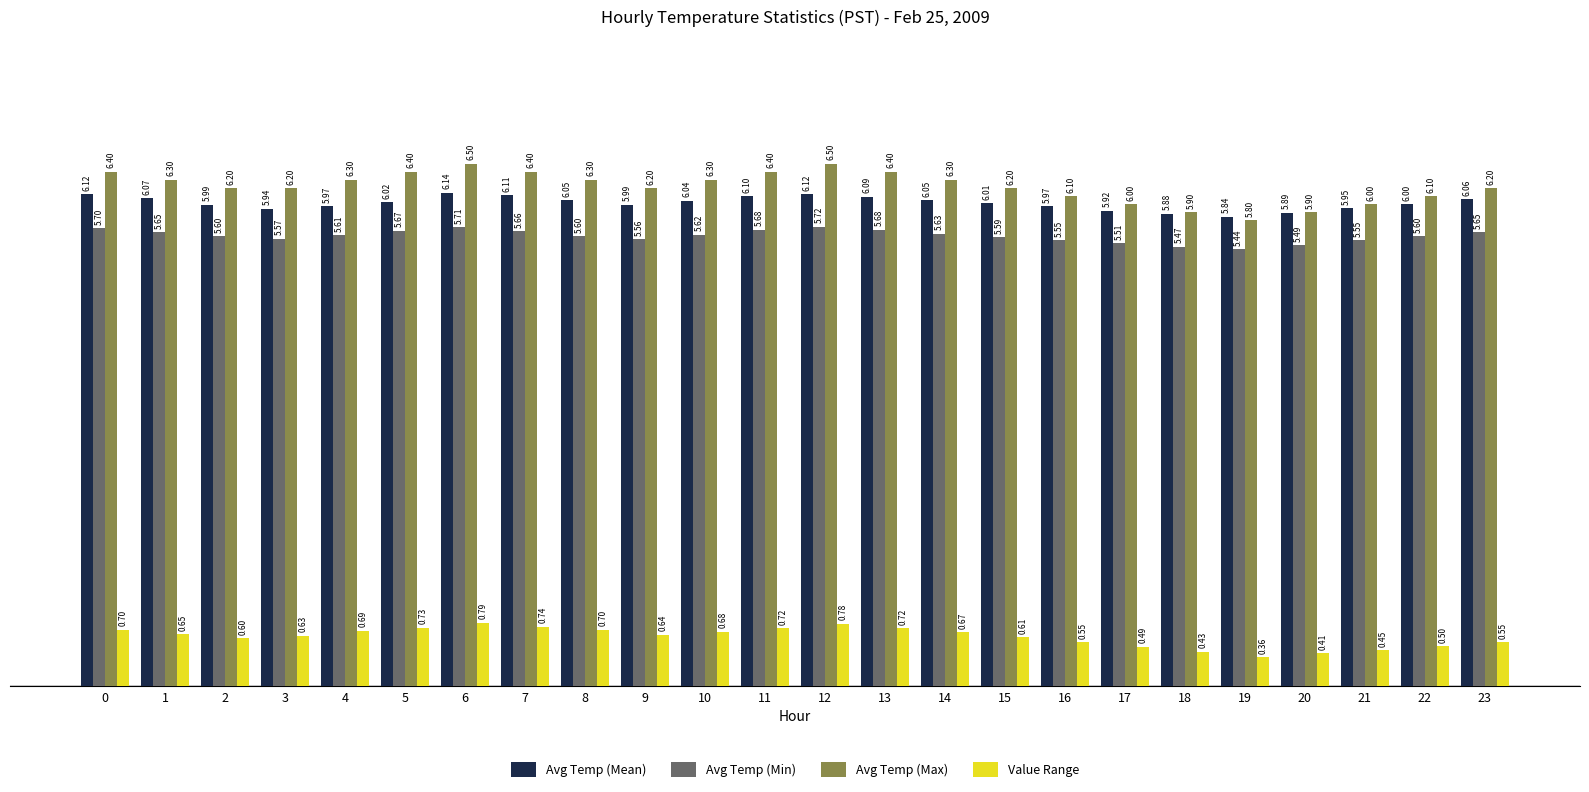

At 4, list the series in order from largest to smallest.

Avg Temp (Max), Avg Temp (Mean), Avg Temp (Min), Value Range